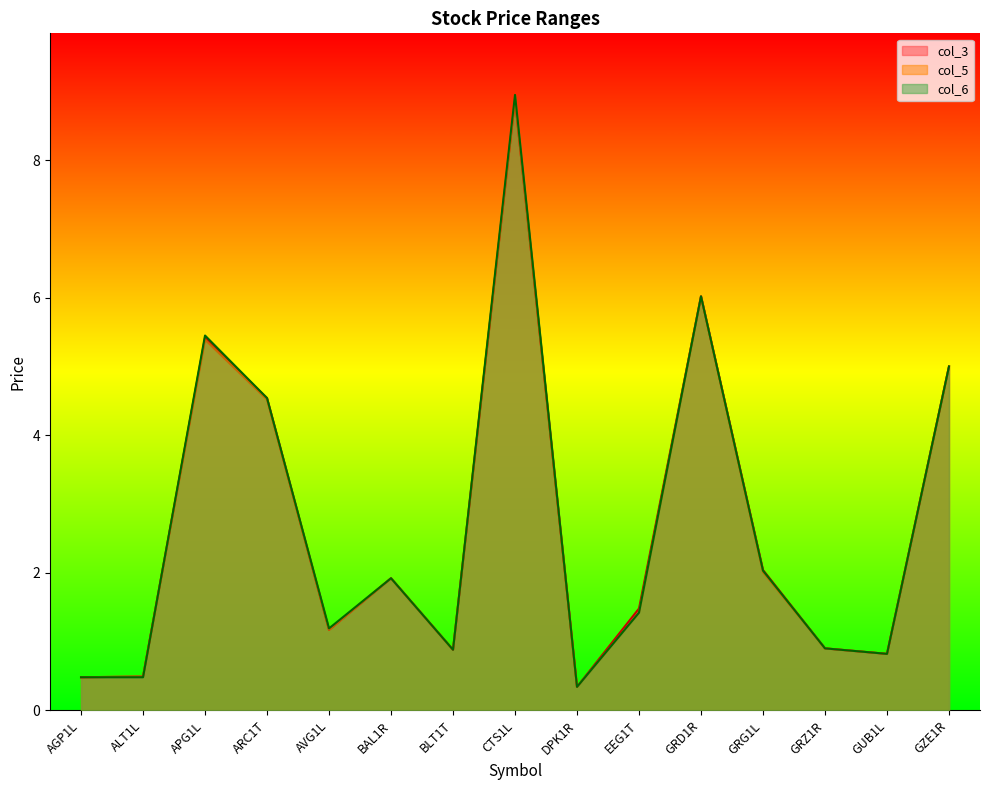

Read the col_5 value at AVG1L.

1.2